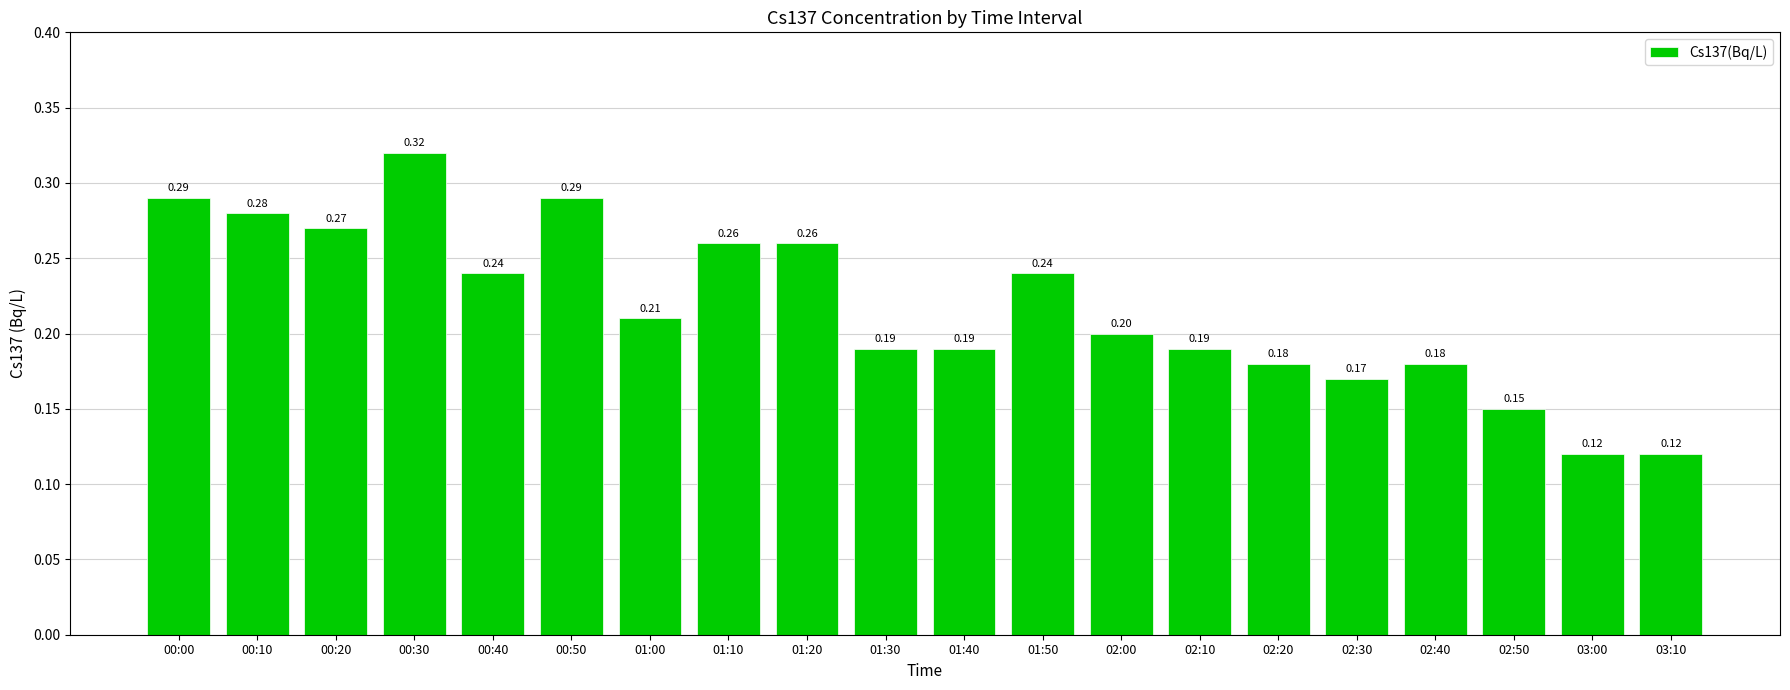

Count the values in the range 0 to 1.

20